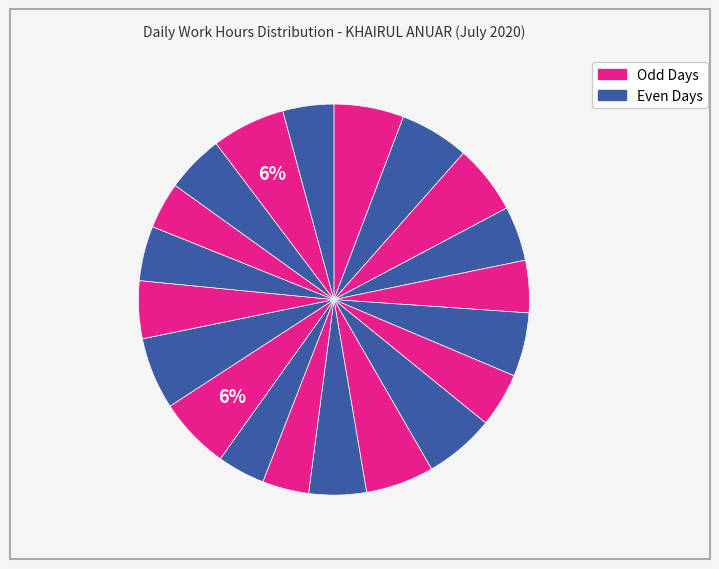

Rank the categories by value from highest to lowest.

21-Tue, 14-Tue, 15-Wed, 9-Thu, 1-Wed, 2-Thu, 3-Fri, 10-Fri, 7-Tue, 20-Mon, 16-Thu, 11-Sat, 17-Fri, 4-Sat, 8-Wed, 6-Mon, 22-Wed, 13-Mon, 12-Sun, 19-Sun